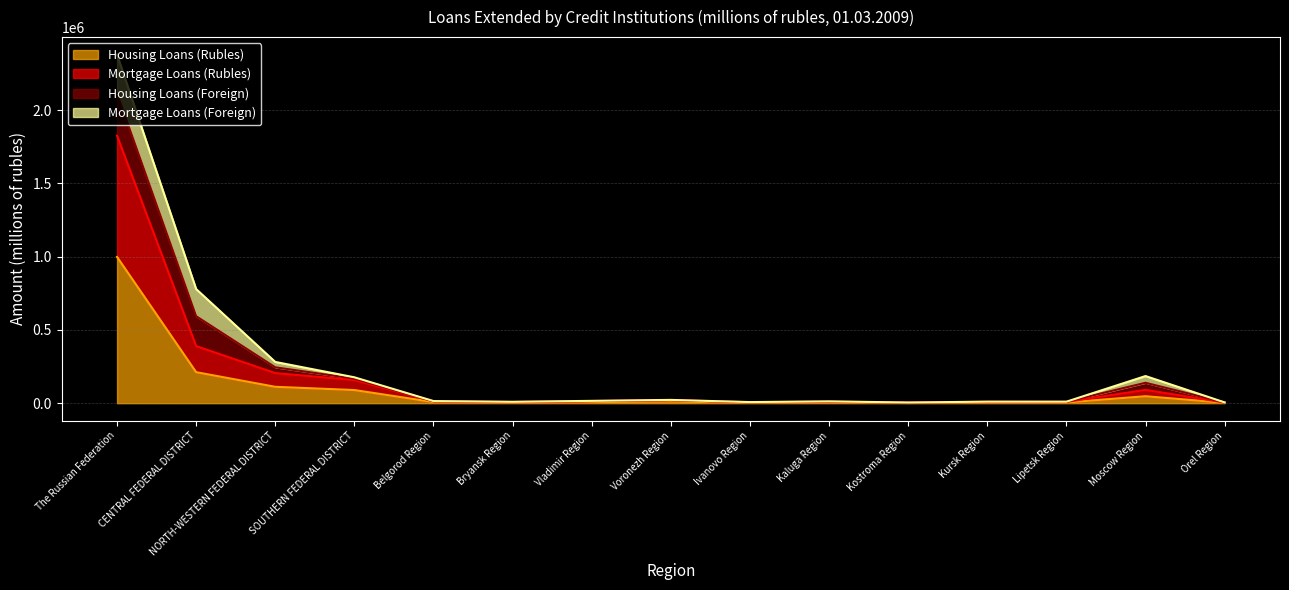

What is the sum of all Housing Loans (Rubles) values?

1515500.3